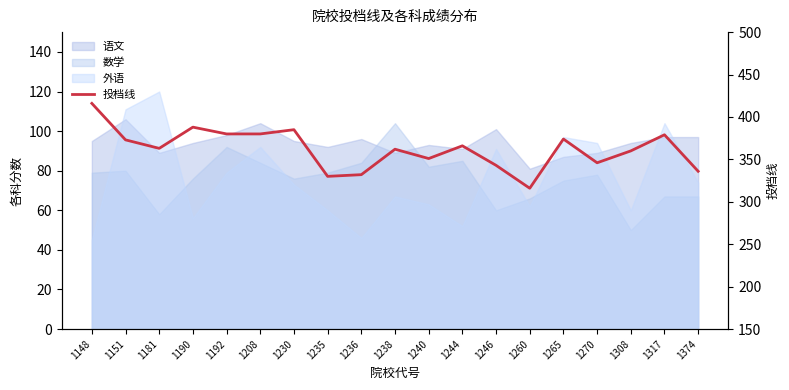

What is the difference between the second highest and second lowest values?

58